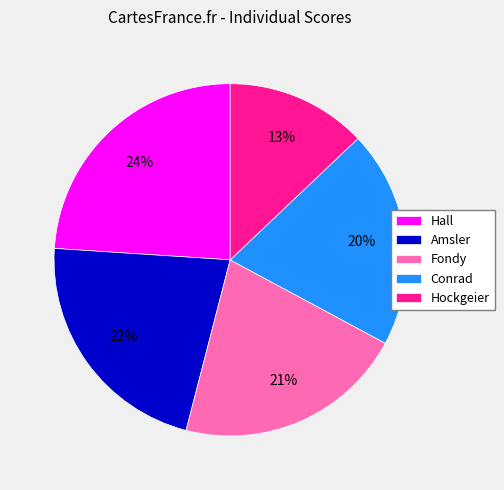

Rank the categories by value from lowest to highest.

Hockgeier, Conrad, Fondy, Amsler, Hall